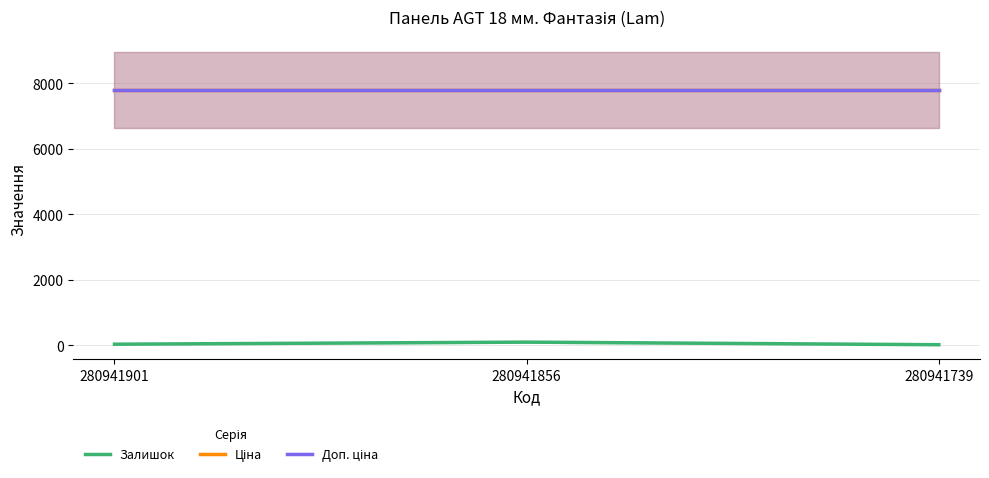

Between 280941901 and 280941856, which series saw the biggest shift?

Залишок